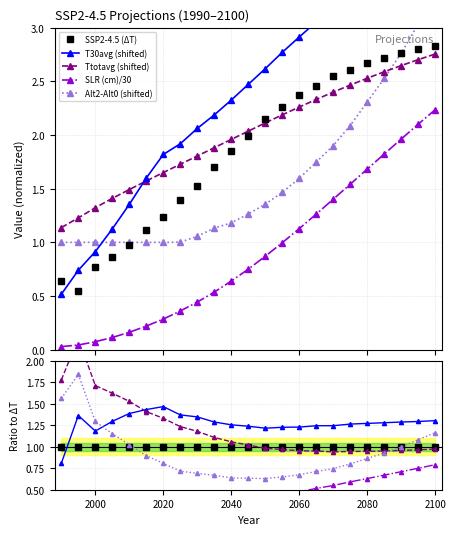

What is the sum of all T30avg values?

54.6